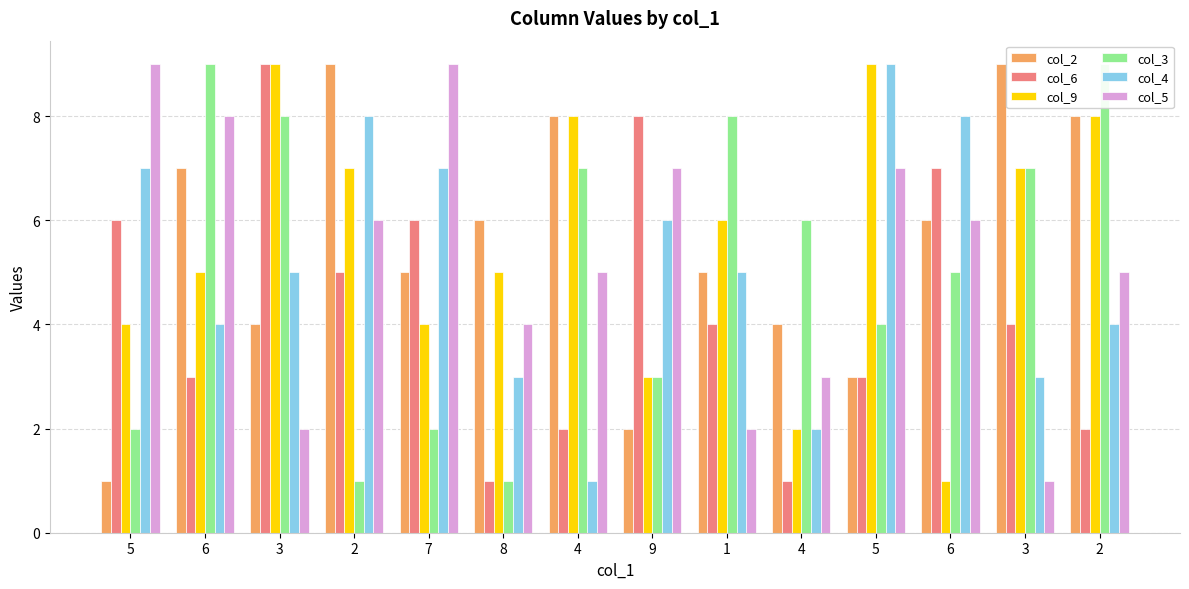

Which label corresponds to the largest value in the chart?

2